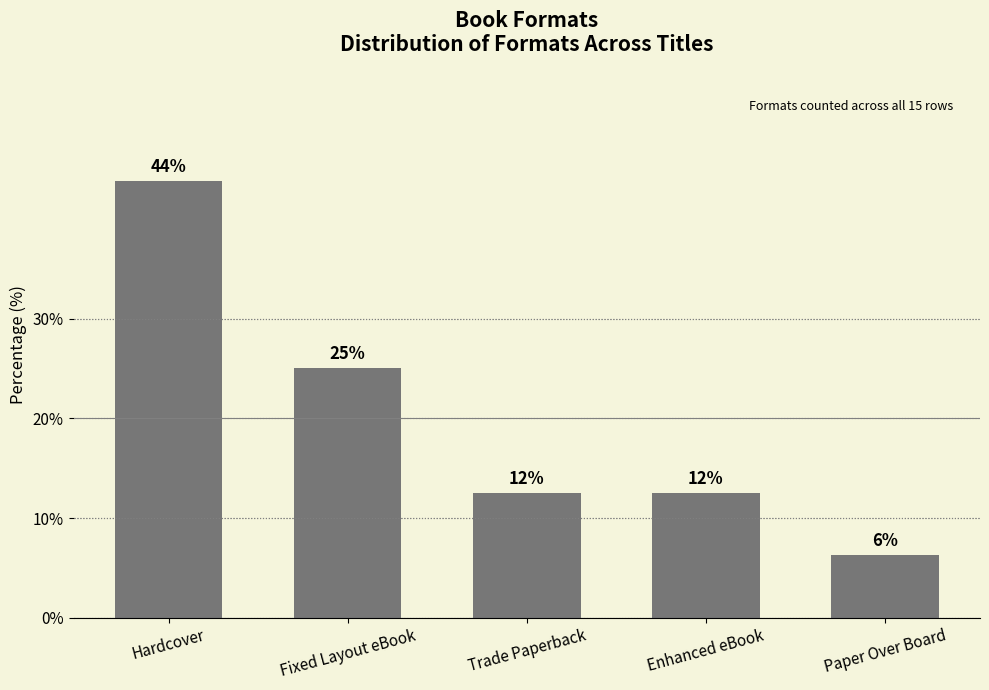

How many categories are shown in the chart?

5